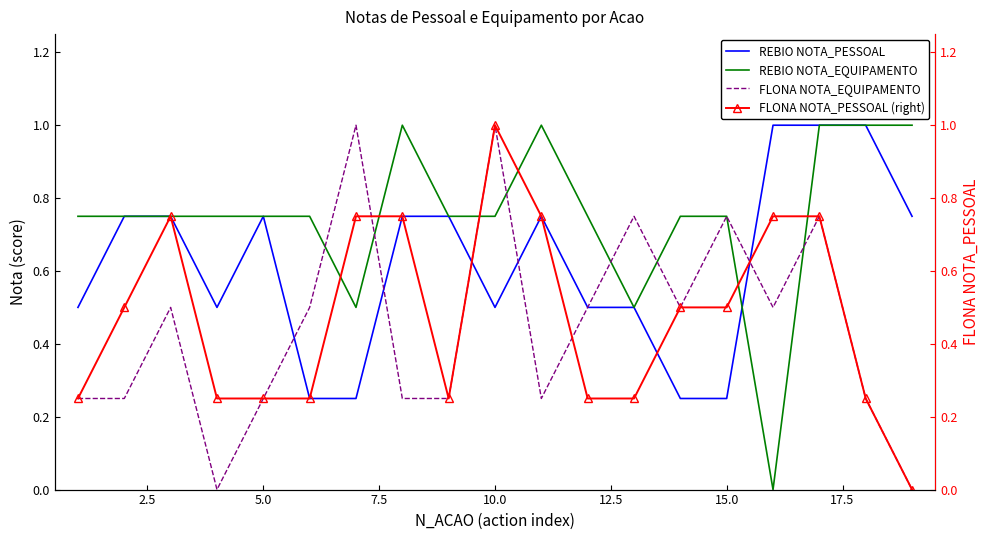

The value of REBIO NOTA_EQUIPAMENTO at 10.0 is 0.3. True or false?

False